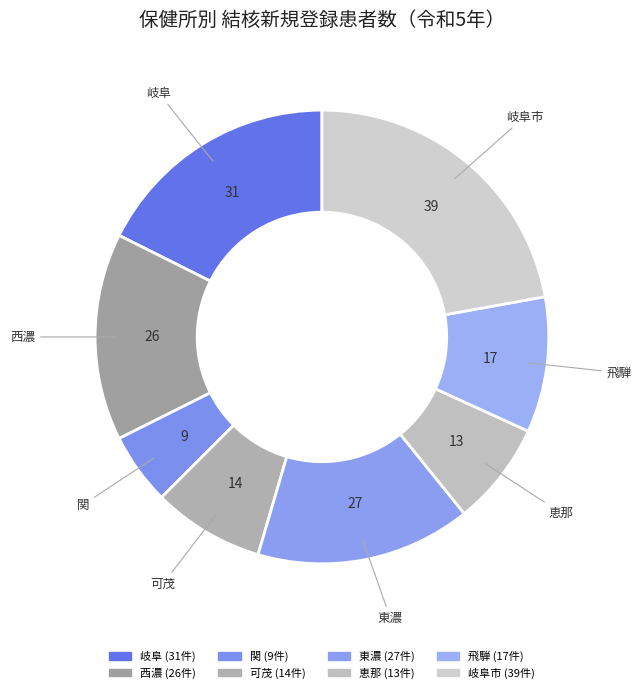

Which slice is the largest?

岐阜市